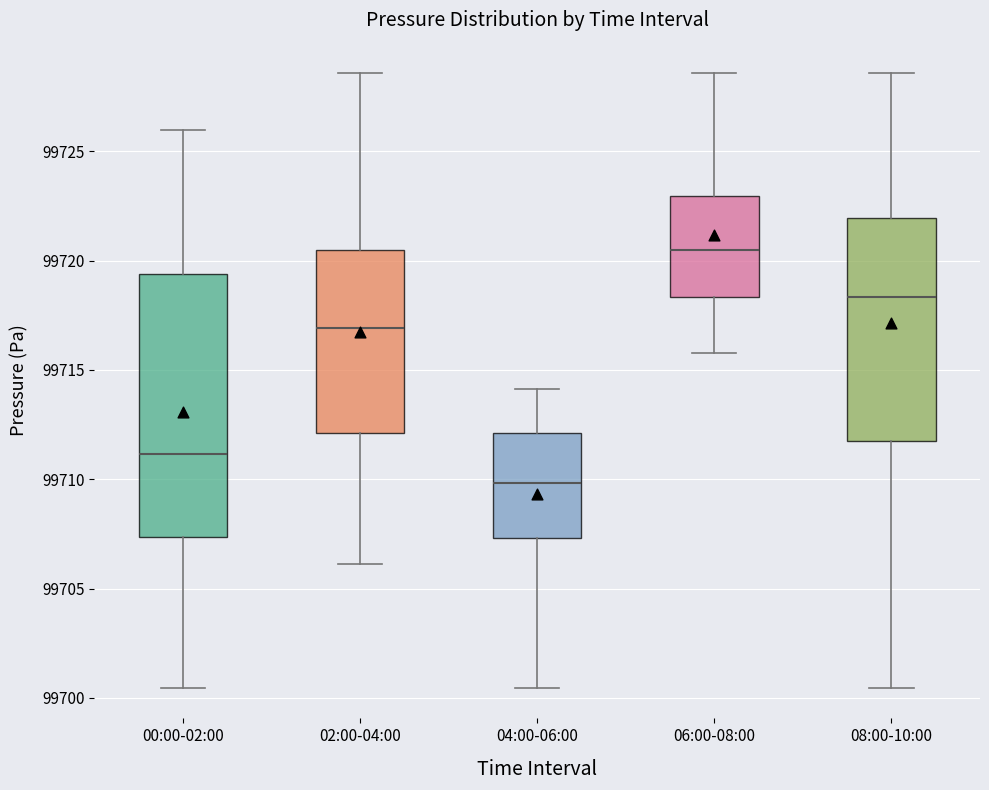

Reading left to right, transcribe this box plot: for each box, give where its median line is, the range the box spans, and where its two whiskers end, as read against the y-axis. The values are not printed on the chart, so give them approximately, as read against the axis.

00:00-02:00: median 99711.0, box 99707.5 to 99719.5, whiskers 99700.5 to 99726.0
02:00-04:00: median 99717.0, box 99712.0 to 99720.5, whiskers 99706.0 to 99728.5
04:00-06:00: median 99710.0, box 99707.5 to 99712.0, whiskers 99700.5 to 99714.0
06:00-08:00: median 99720.5, box 99718.5 to 99723.0, whiskers 99716.0 to 99728.5
08:00-10:00: median 99718.5, box 99711.5 to 99722.0, whiskers 99700.5 to 99728.5